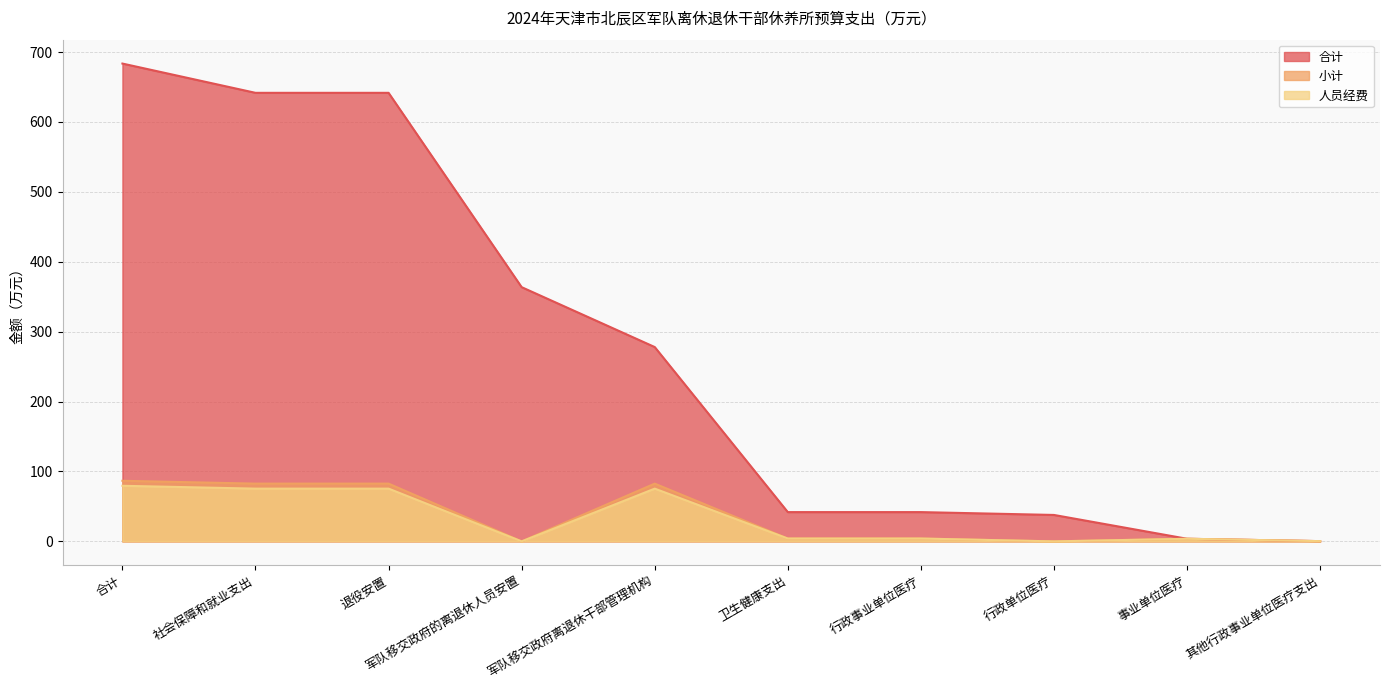

How many lines are shown in the chart?

3